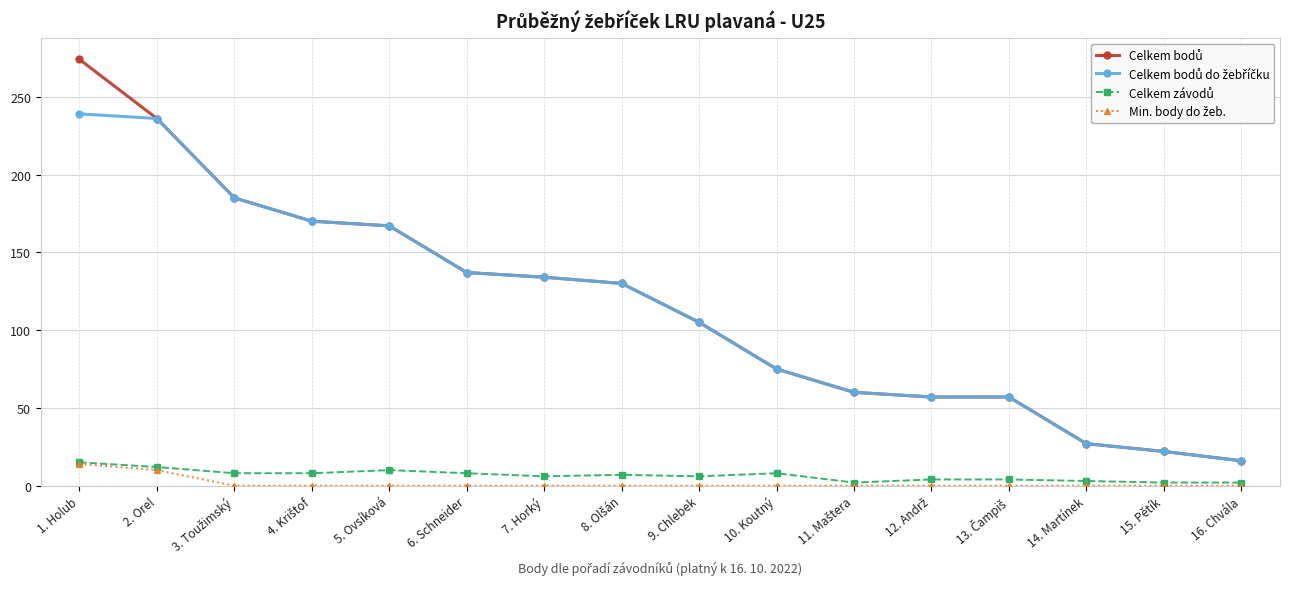

What is the maximum value shown in the chart?

274